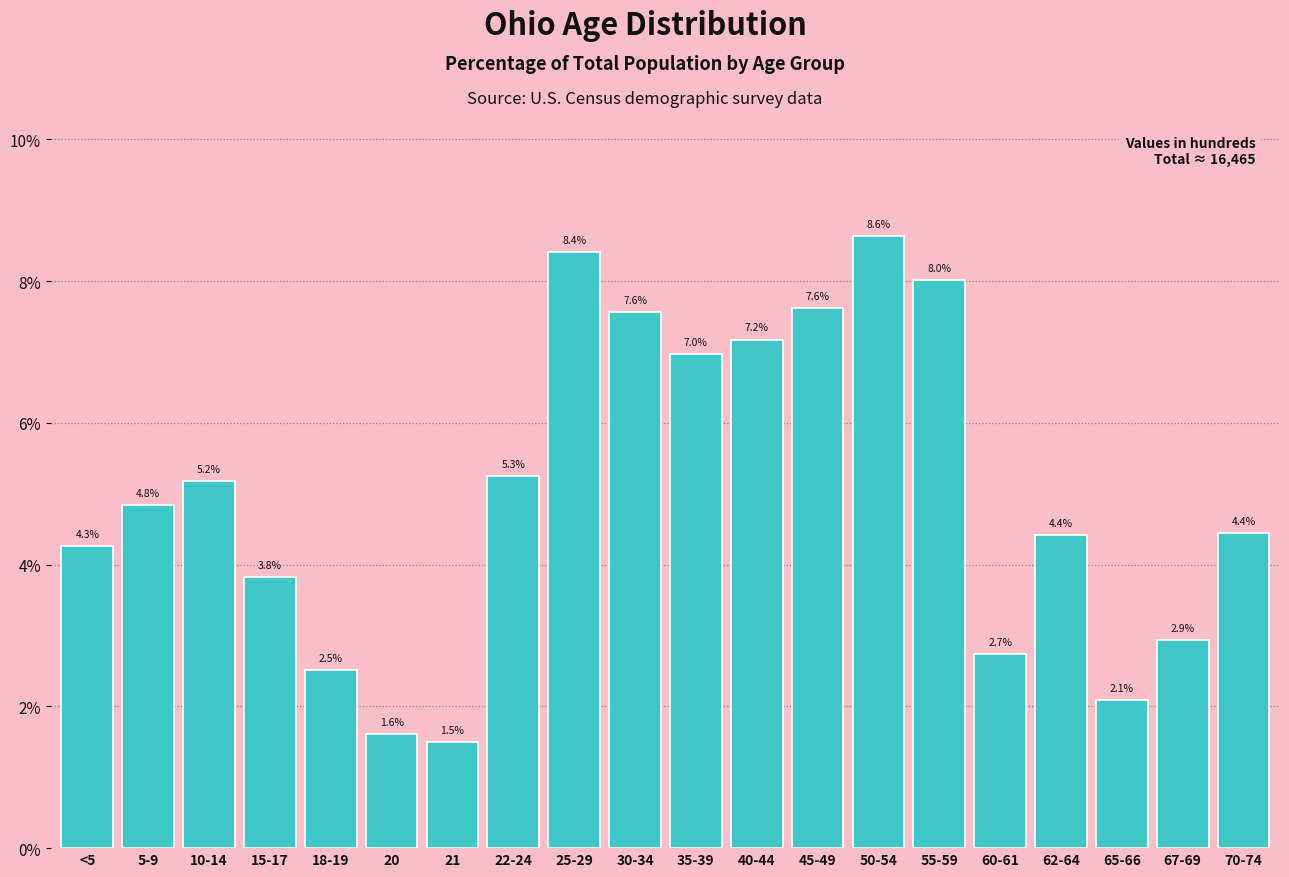

Reading left to right, what are all the values shown in this chart?

4.3	4.8	5.2	3.8	2.5	1.6	1.5	5.3	8.4	7.6	7.0	7.2	7.6	8.6	8.0	2.7	4.4	2.1	2.9	4.4